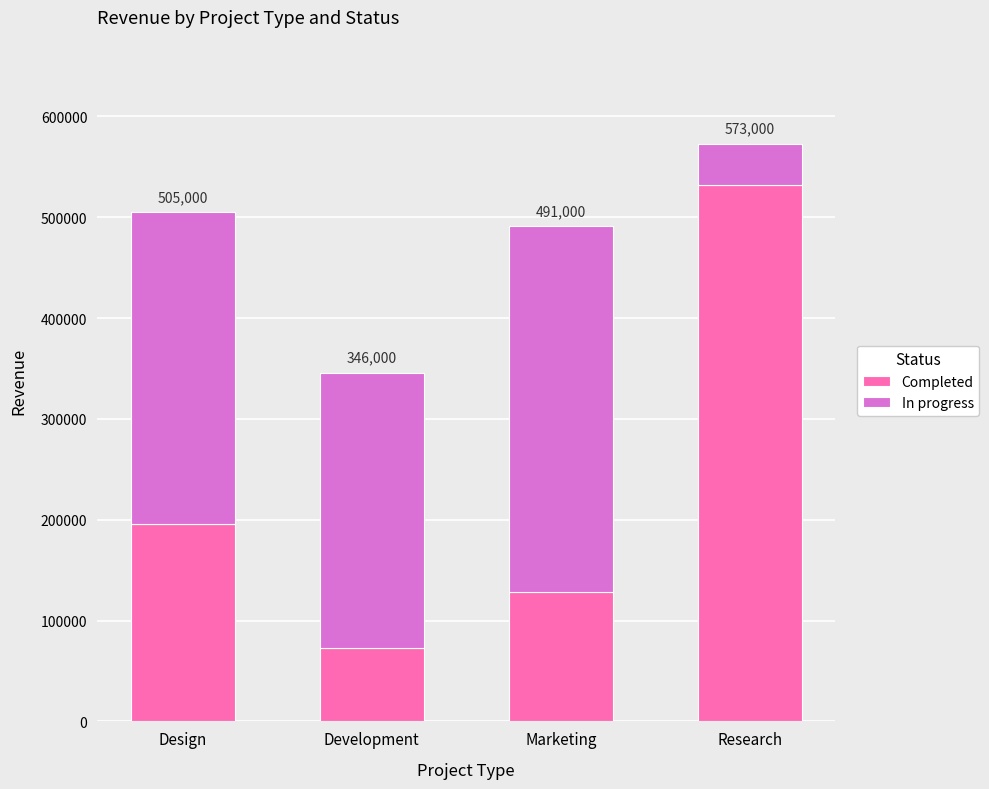

Which series has the largest range (max minus min)?

Completed